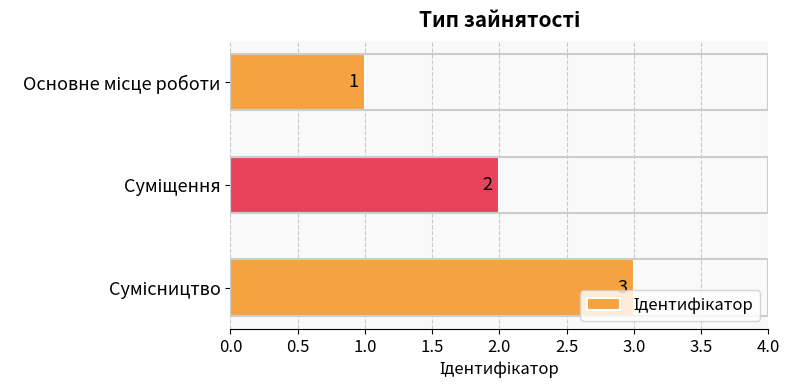

What is the maximum value shown in the chart?

3